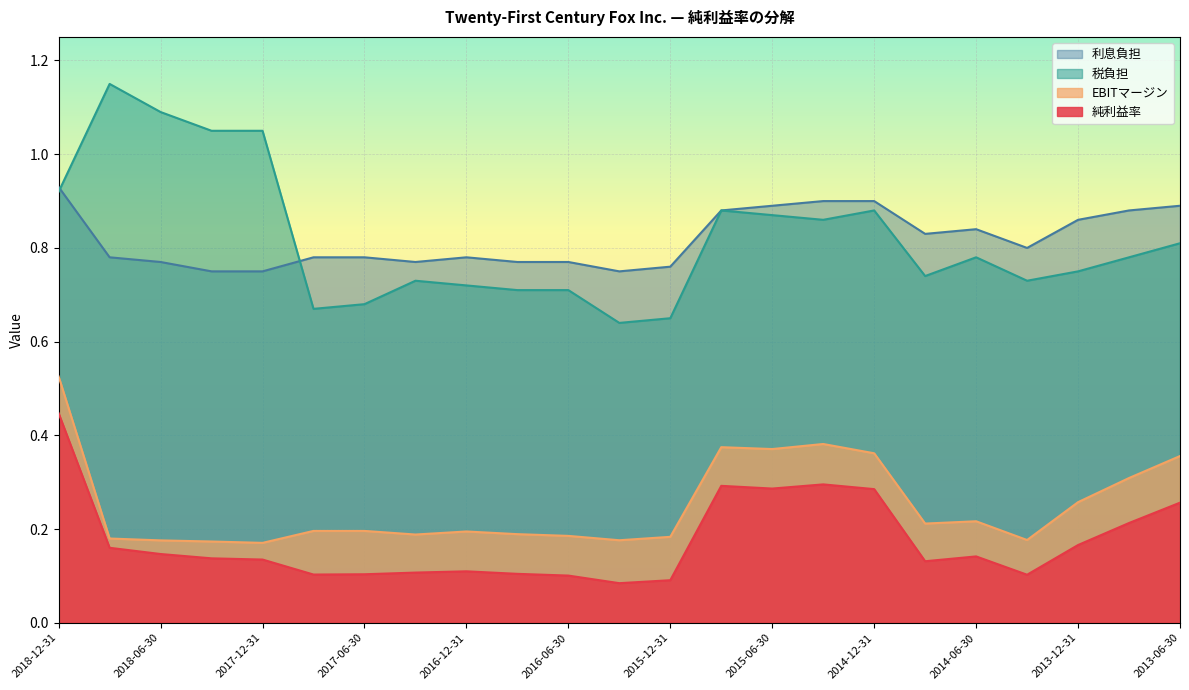

What is the difference between the highest and lowest values at 2015-09-30?

0.6